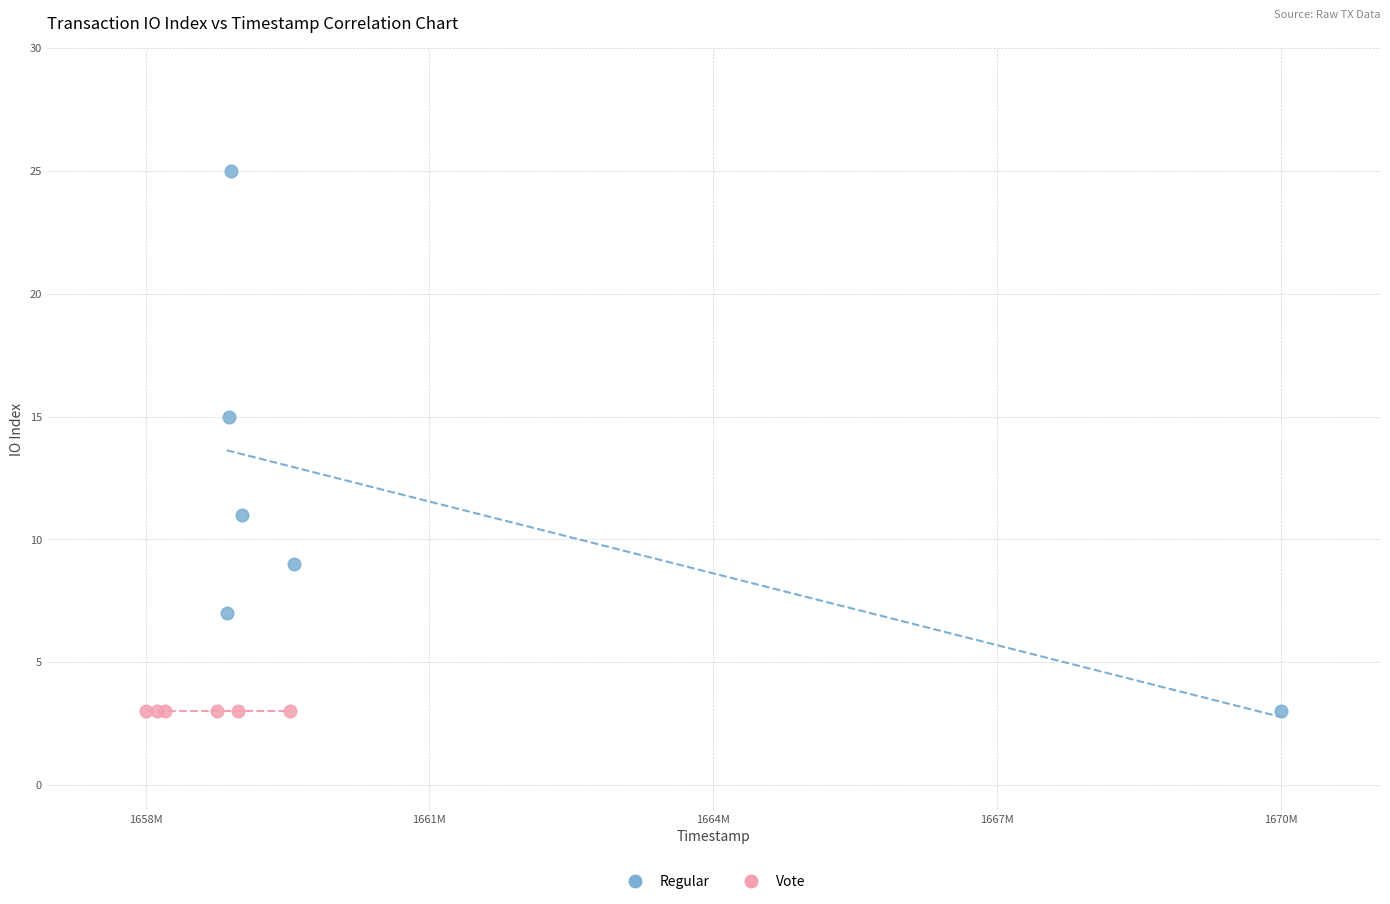

What are all the series names shown in the legend?

Regular, Vote